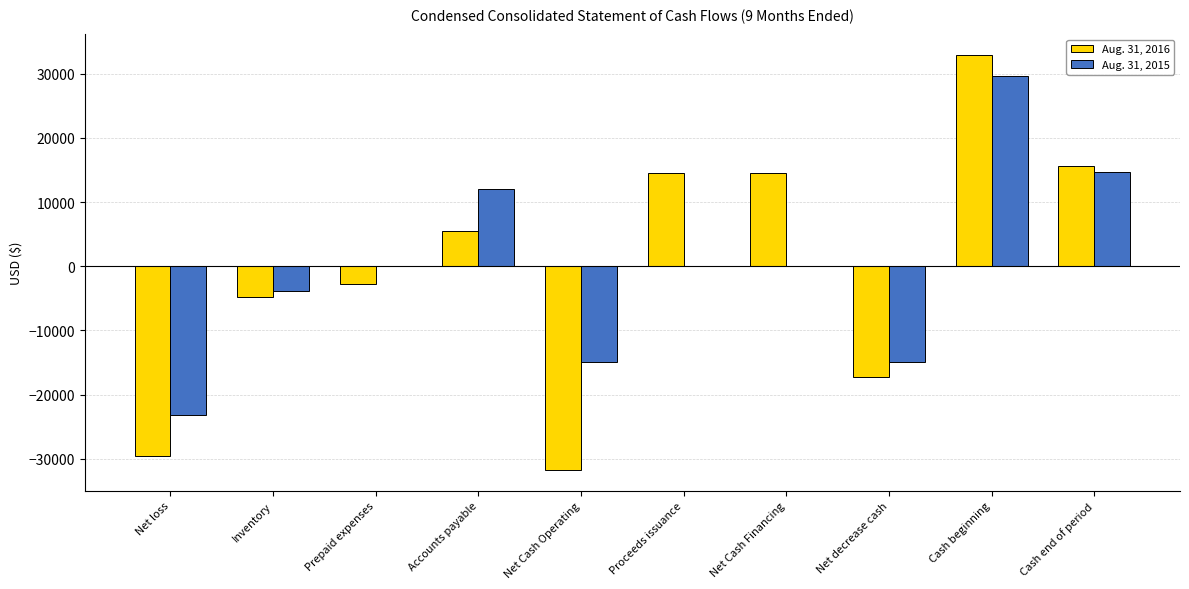

Count the number of data series in this chart.

2